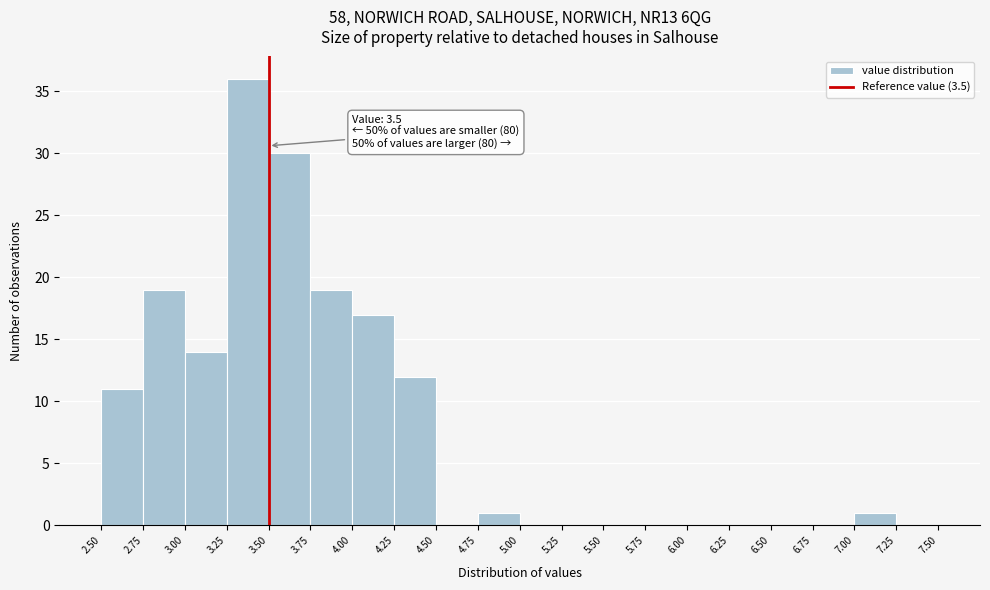

Over which range of the x-axis is the bar tallest?

3.25 to 3.50